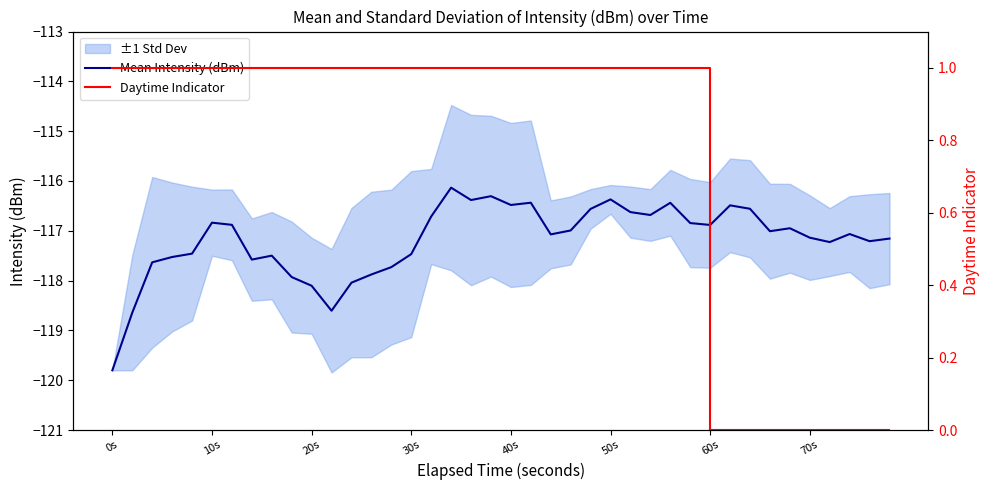

What is the maximum value shown in the chart?

1.0